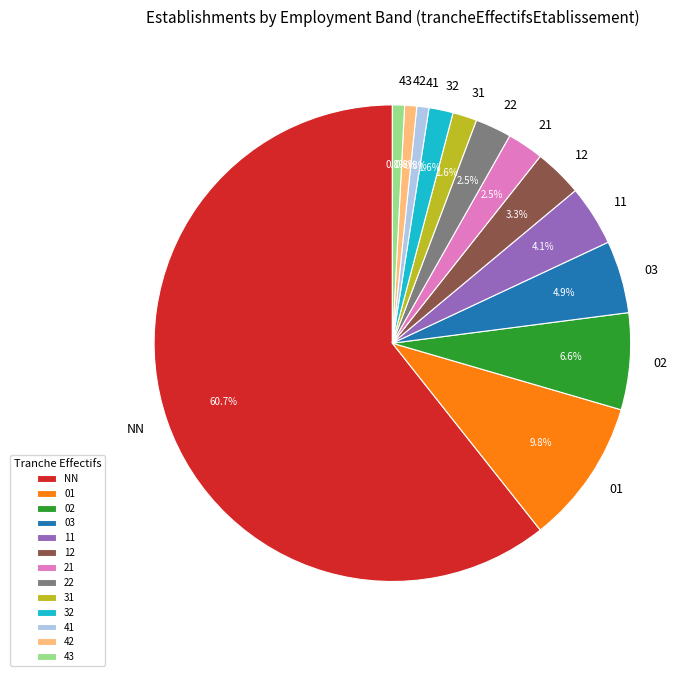

To the nearest percent, what percentage of the pie is NN?

61%